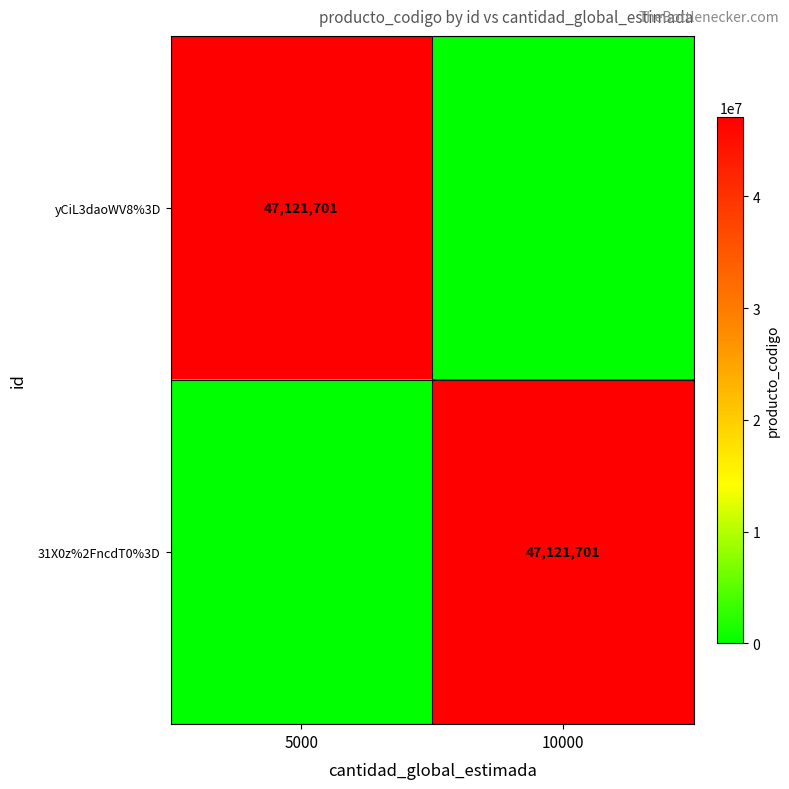

Is it true that yCiL3daoWV8%3D equals 82185648 at 5000?

False